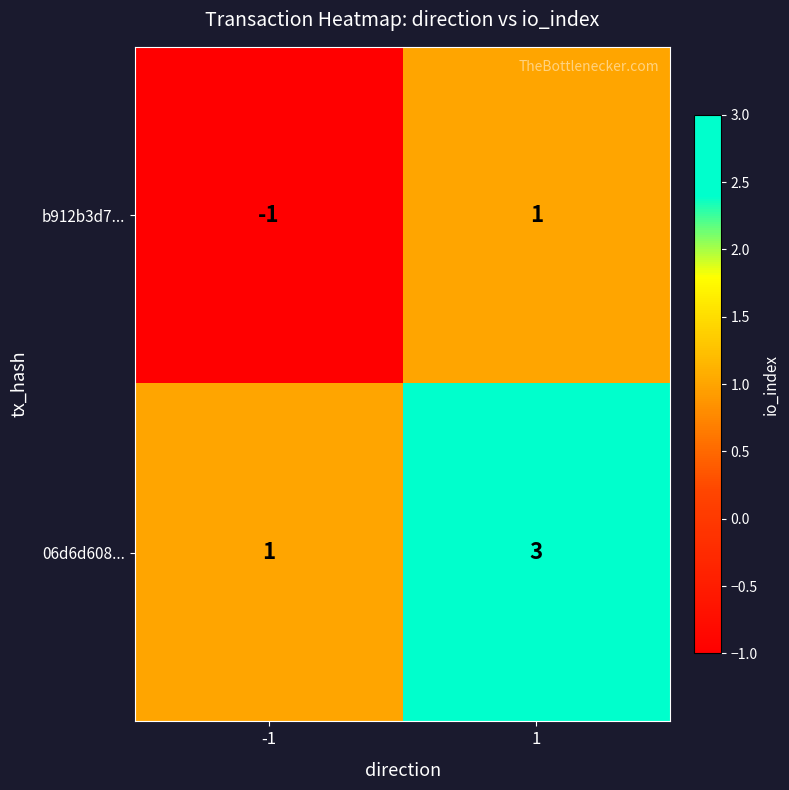

List the series in order of their overall mean, highest first.

06d6d608..., b912b3d7...